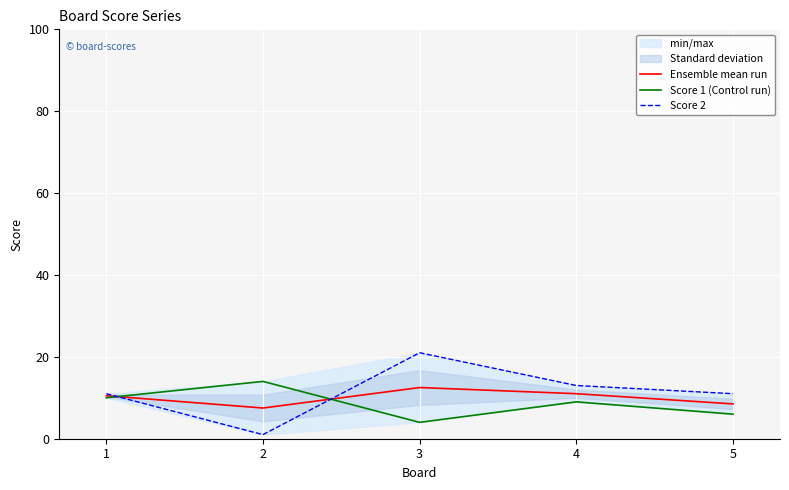

What is the minimum value for Ensemble mean run?

7.5